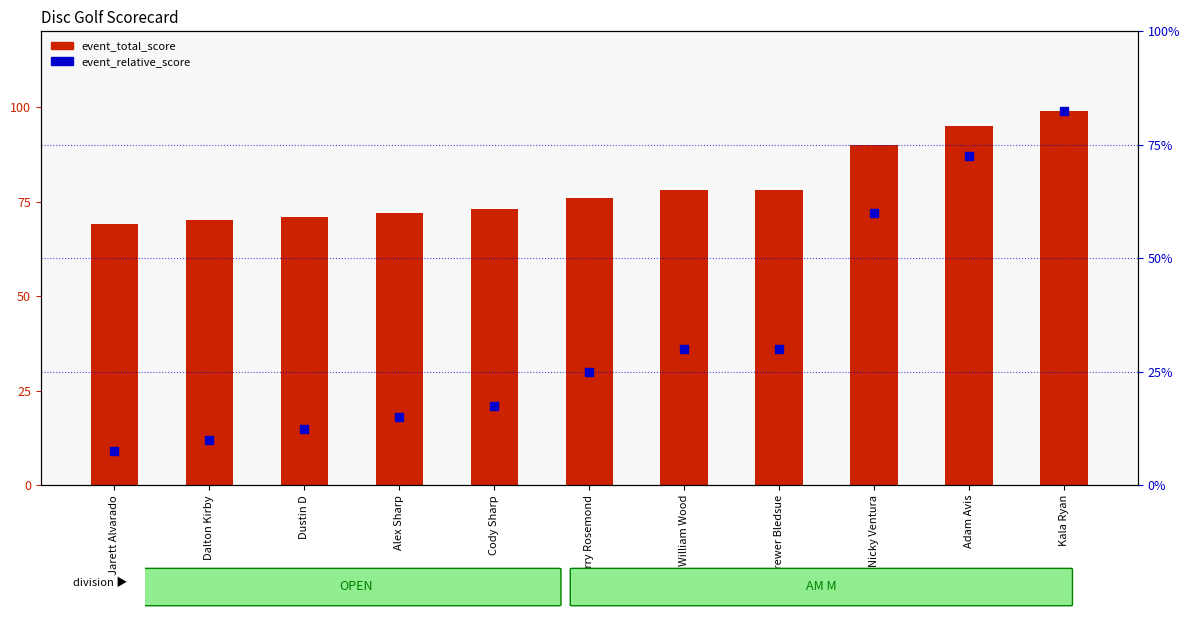

Which series contains the lowest Y value?

event_relative_score